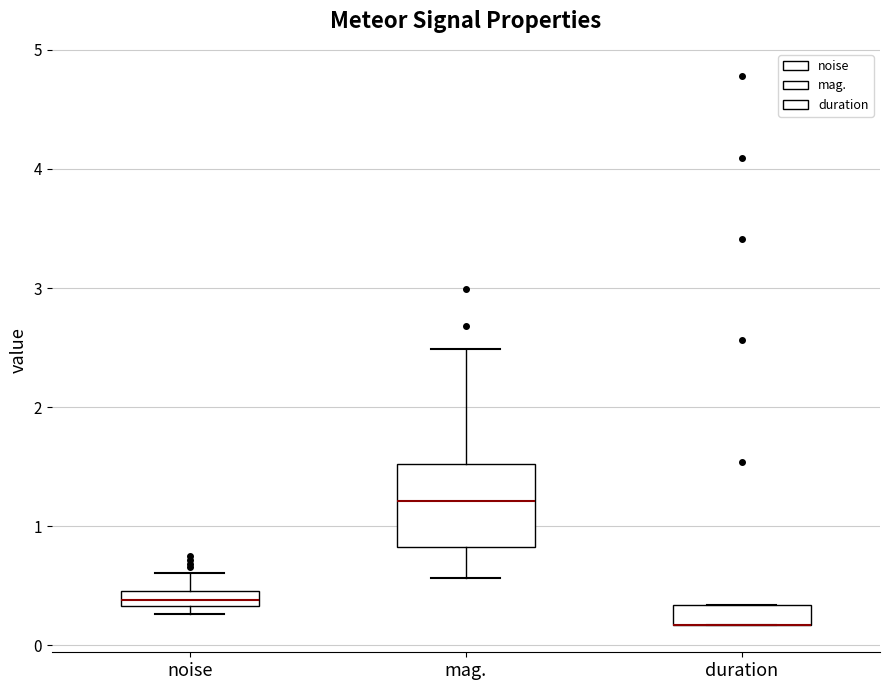

Where does the lower whisker of the box for mag. end on the y-axis? The values are not printed on the chart, so give them approximately, as read against the axis.

0.6